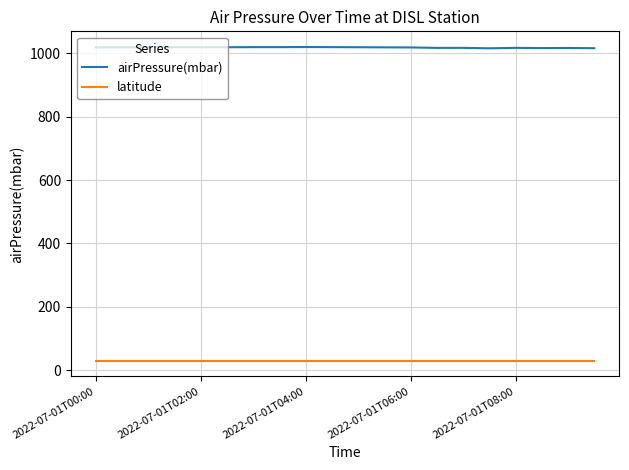

Which series has the largest range (max minus min)?

airPressure(mbar)